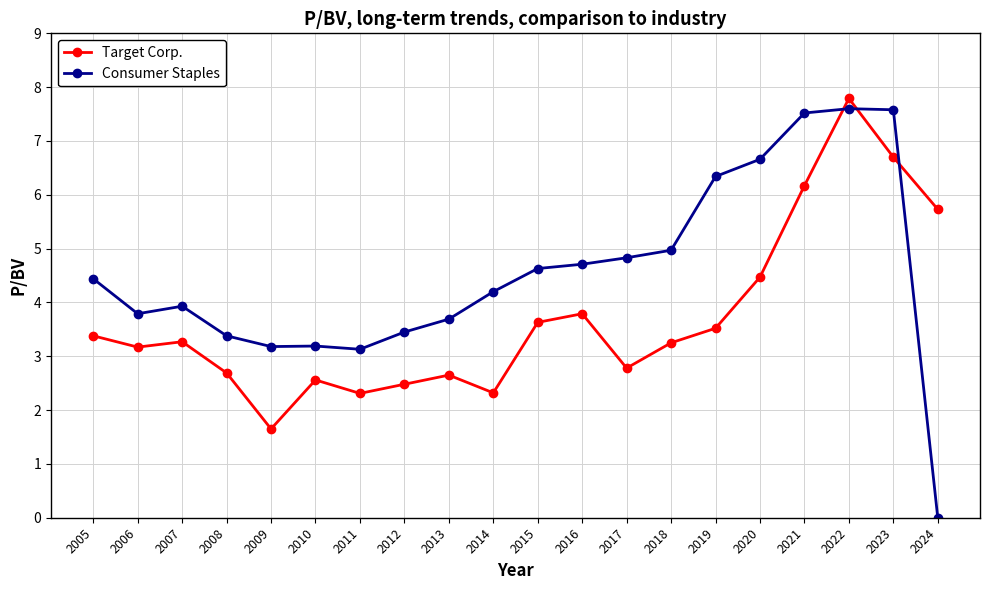

Is this an area chart (filled region under the line)?

No